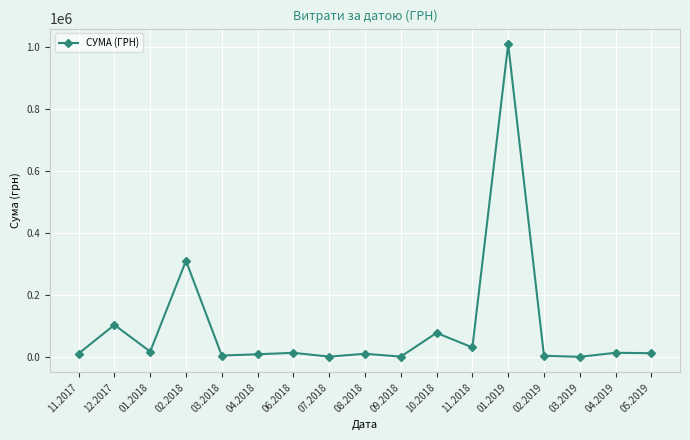

Count the number of values greater than 12368.

9